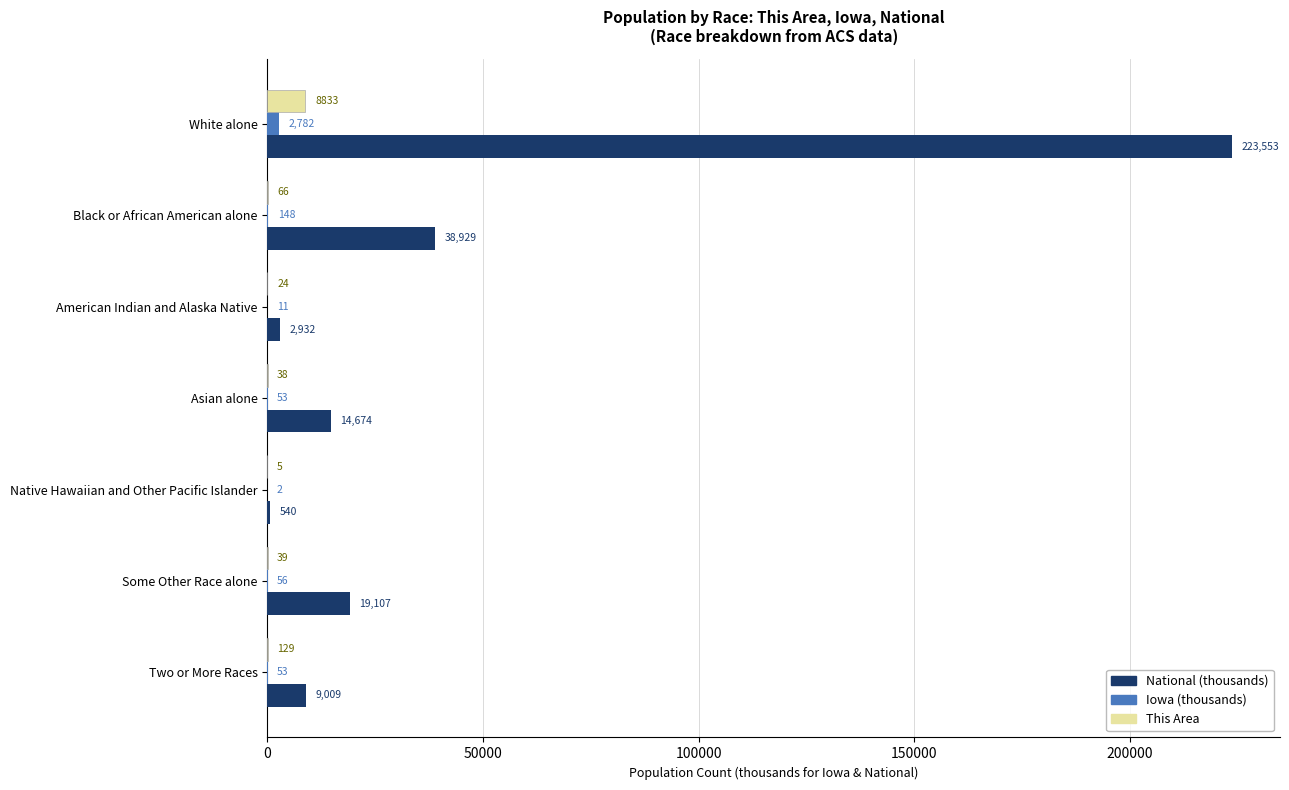

Is it true that This Area equals 5.0 at Native Hawaiian and Other Pacific Islander?

True